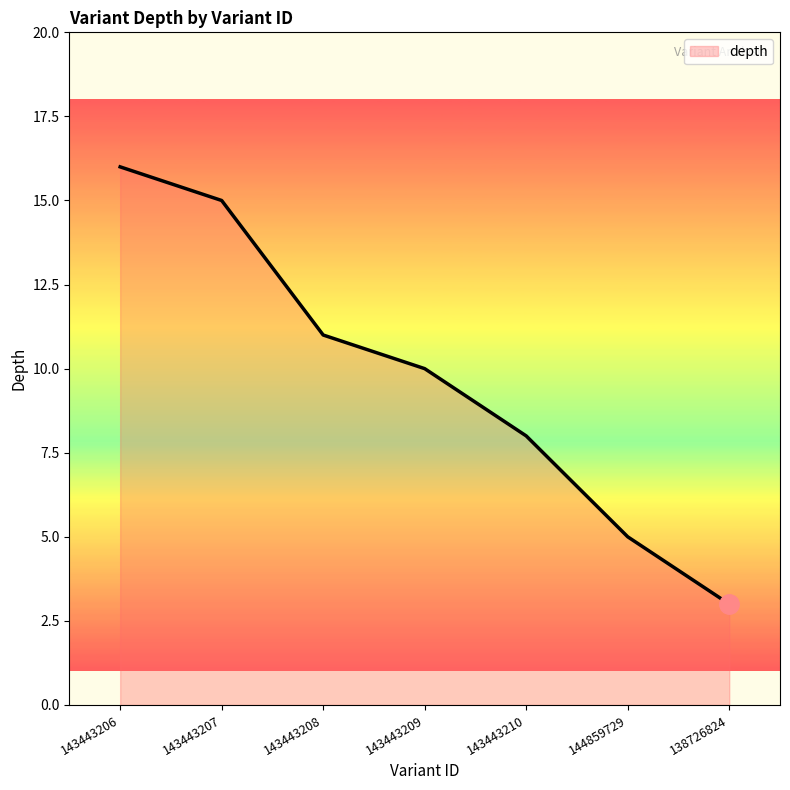

How many lines are shown in the chart?

1